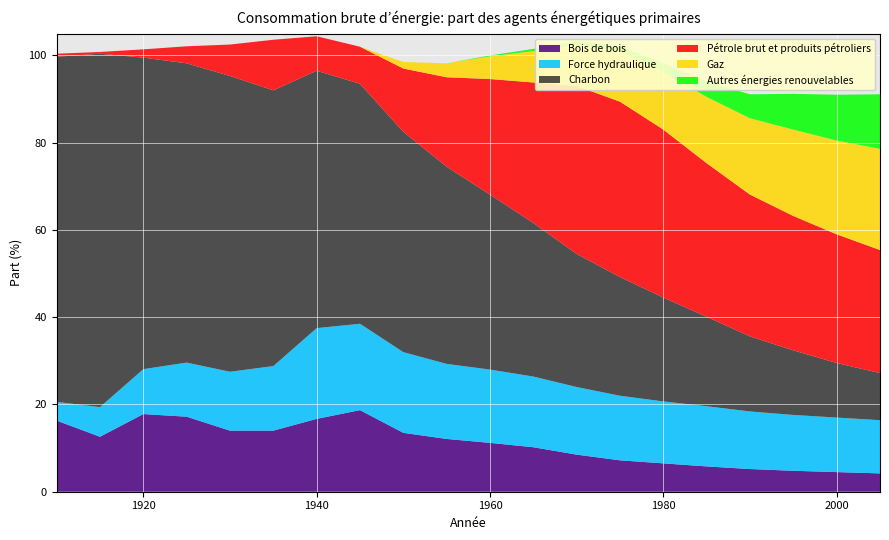

Reading left to right, transcribe all the data shown in this chart.

Bois de bois: 1910=16.3	1915=12.6	1920=17.8	1925=17.2	1930=14.0	1935=14.0	1940=16.7	1945=18.7	1950=13.5	1955=12.1	1960=11.2	1965=10.2	1970=8.5	1975=7.2	1980=6.5	1985=5.8	1990=5.2	1995=4.8	2000=4.5	2005=4.2
Force hydraulique: 1910=4.3	1915=6.8	1920=10.3	1925=12.4	1930=13.5	1935=14.8	1940=20.8	1945=19.8	1950=18.5	1955=17.2	1960=16.8	1965=16.2	1970=15.5	1975=14.8	1980=14.2	1985=13.8	1990=13.2	1995=12.8	2000=12.5	2005=12.2
Charbon: 1910=79.1	1915=81.0	1920=71.4	1925=68.6	1930=67.8	1935=63.2	1940=59.0	1945=55.0	1950=50.5	1955=45.2	1960=40.1	1965=35.2	1970=30.5	1975=27.2	1980=23.8	1985=20.5	1990=17.2	1995=14.8	2000=12.5	2005=10.8
Pétrole brut et produits pétroliers: 1910=0.7	1915=0.4	1920=1.9	1925=3.9	1930=7.2	1935=11.6	1940=7.9	1945=8.5	1950=14.5	1955=20.5	1960=26.5	1965=32.2	1970=38.5	1975=40.2	1980=38.5	1985=35.2	1990=32.5	1995=30.8	2000=29.5	2005=28.2
Gaz: 1910=0.0	1915=0.0	1920=0.0	1925=0.0	1930=0.0	1935=0.0	1940=0.0	1945=0.0	1950=1.5	1955=3.2	1960=5.2	1965=7.2	1970=9.5	1975=11.5	1980=13.2	1985=15.2	1990=17.5	1995=19.8	2000=21.5	2005=23.2
Autres énergies renouvelables: 1910=0.0	1915=0.0	1920=0.0	1925=0.0	1930=0.0	1935=0.0	1940=0.0	1945=0.0	1950=0.0	1955=0.0	1960=0.2	1965=0.5	1970=0.8	1975=1.2	1980=2.0	1985=3.5	1990=5.5	1995=8.2	2000=10.5	2005=12.5